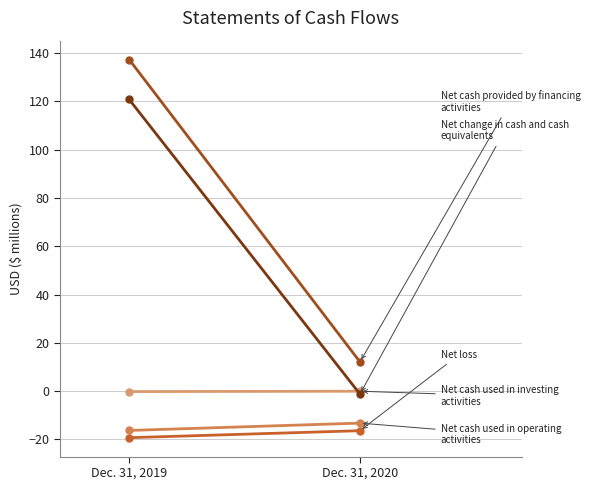

Which category has the lowest value in the Net cash used in operating activities series?

Dec. 31, 2019